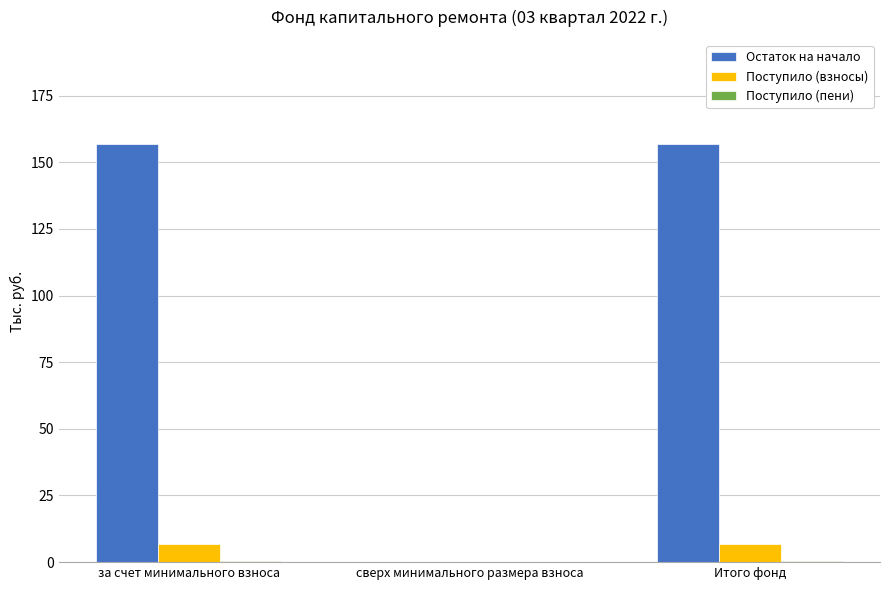

Is it true that Поступило (взносы) equals 6.8 at за счет минимального взноса?

True